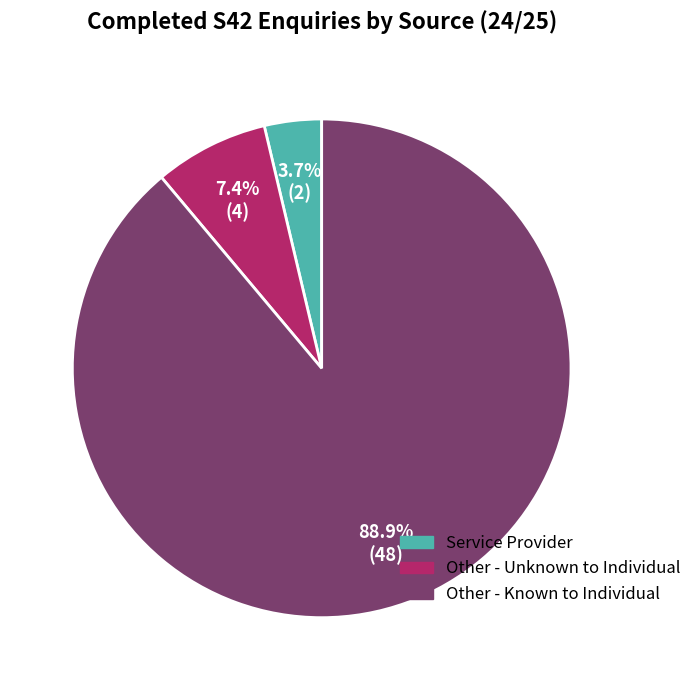

Count the number of slices in the pie.

3